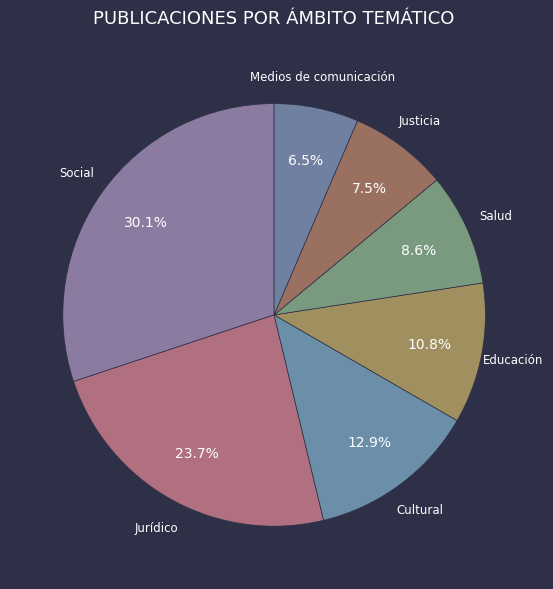

To the nearest percent, what is the difference between the largest and smallest slice percentages?

24%